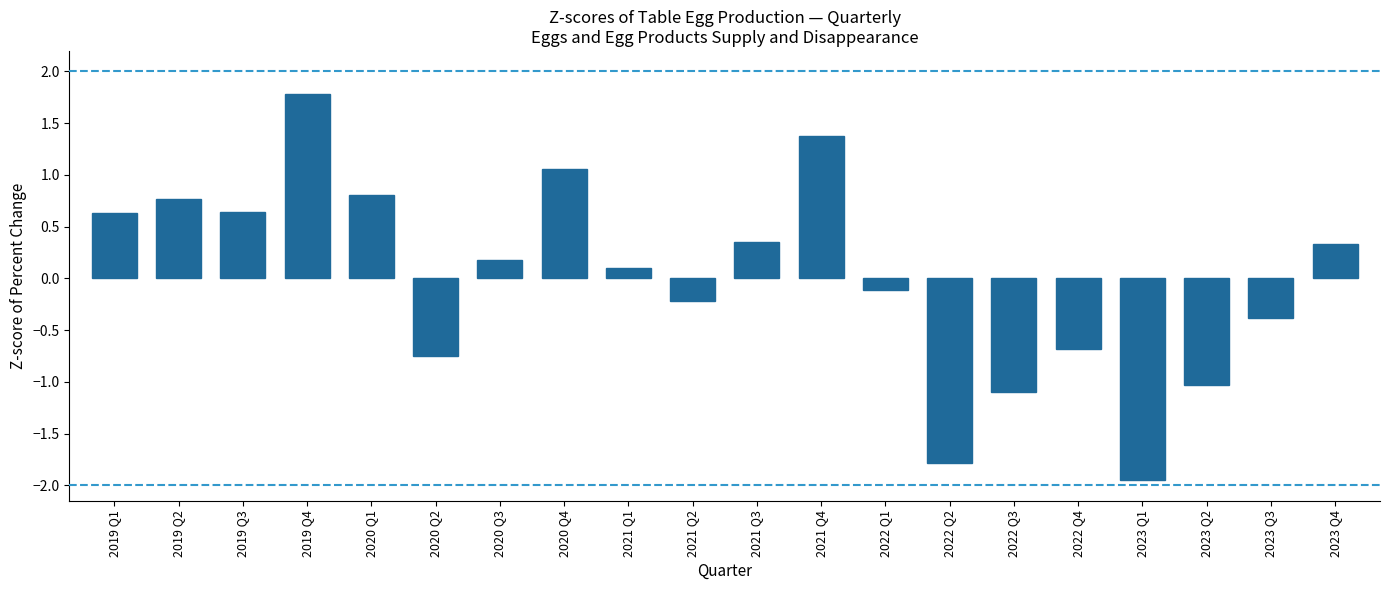

At which label does the data first exceed 0?

2019 Q1